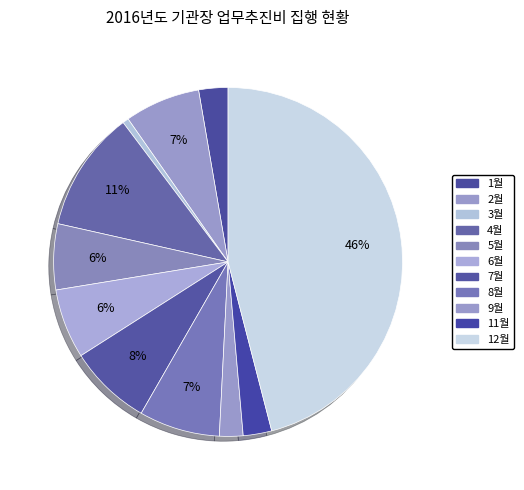

How many slices are in this pie chart?

11